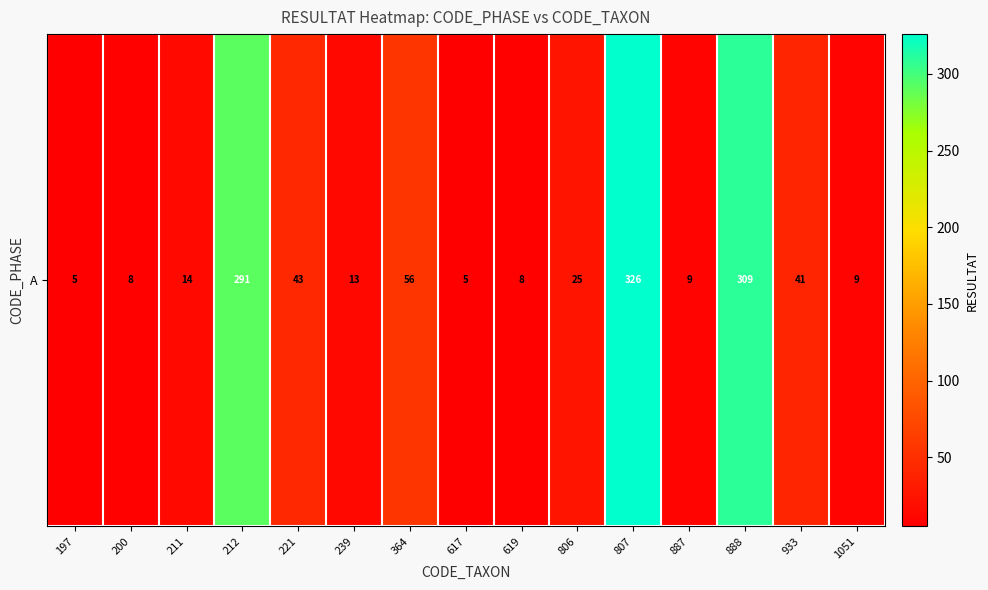

Approximately how many times larger is the value at 221 compared to 806?

1.7